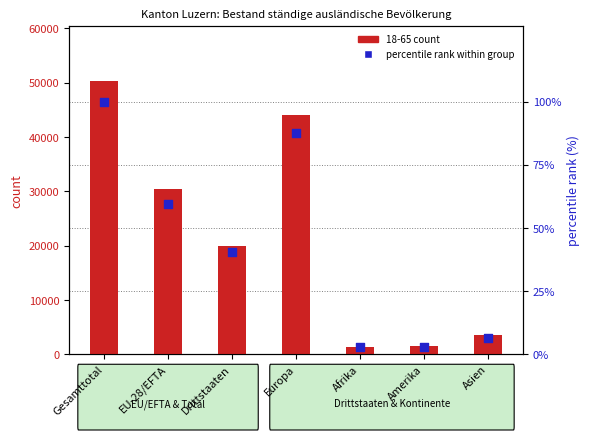

Which series has the largest Y range (max minus min)?

18-65 count